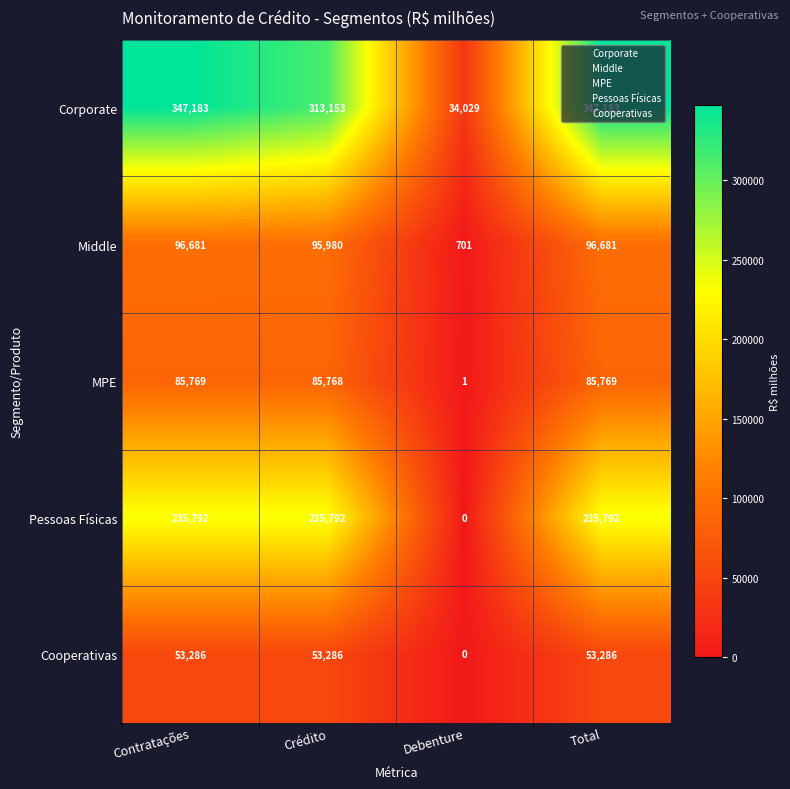

What value does the MPE series have at Contratações, to the nearest 10?

85770